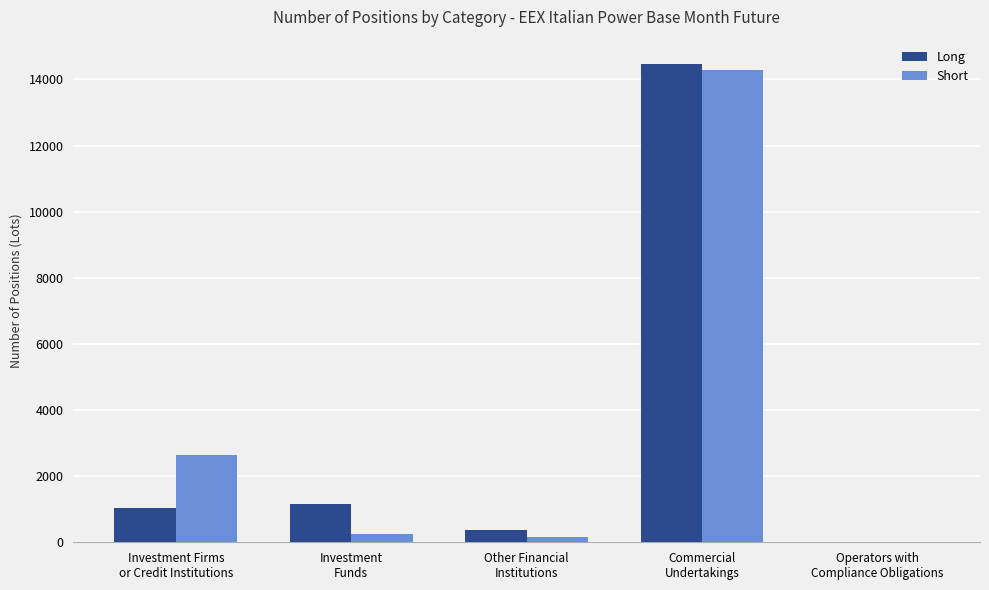

Which label corresponds to the largest value in the chart?

Commercial
Undertakings